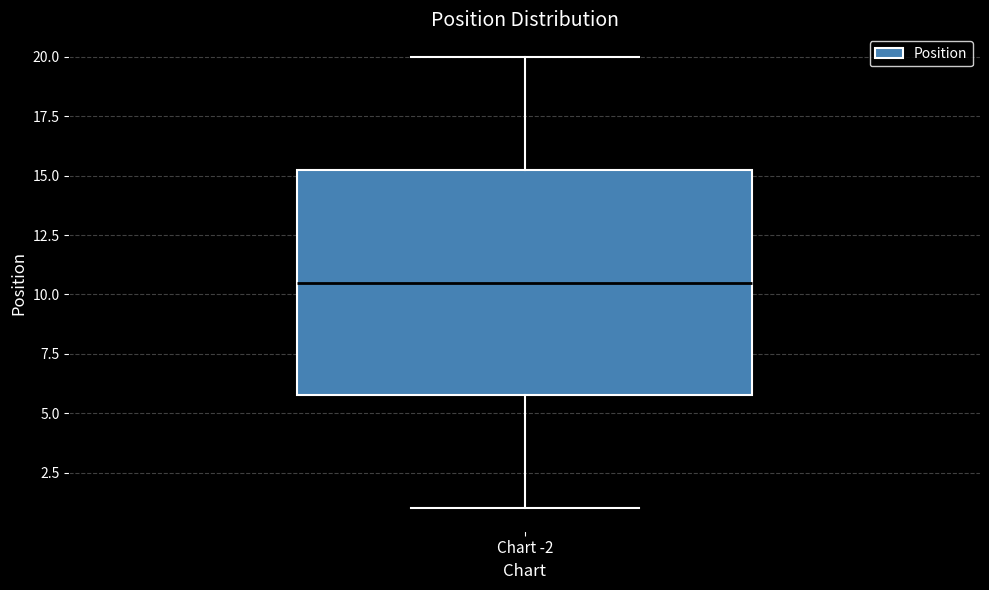

Read this box plot against the y-axis: the position of the median line, the range covered by the box, and the ends of both whiskers. The values are not printed on the chart, so give them approximately, as read against the axis.

median 10.5, box 6.0 to 15.5, whiskers 1.0 to 20.0